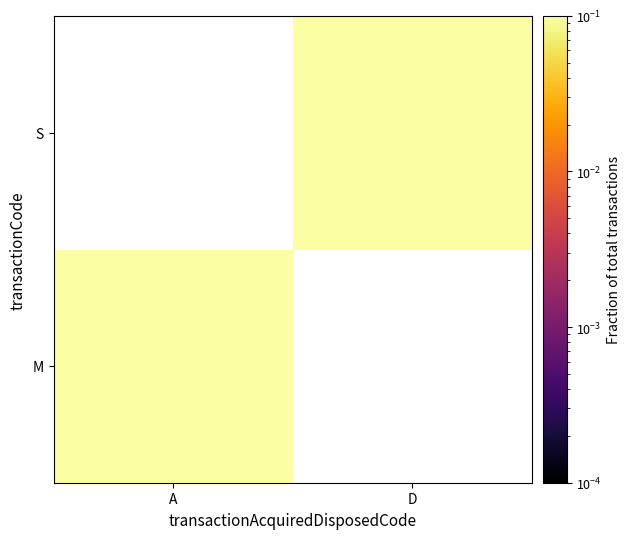

What is the sum of all values?

2